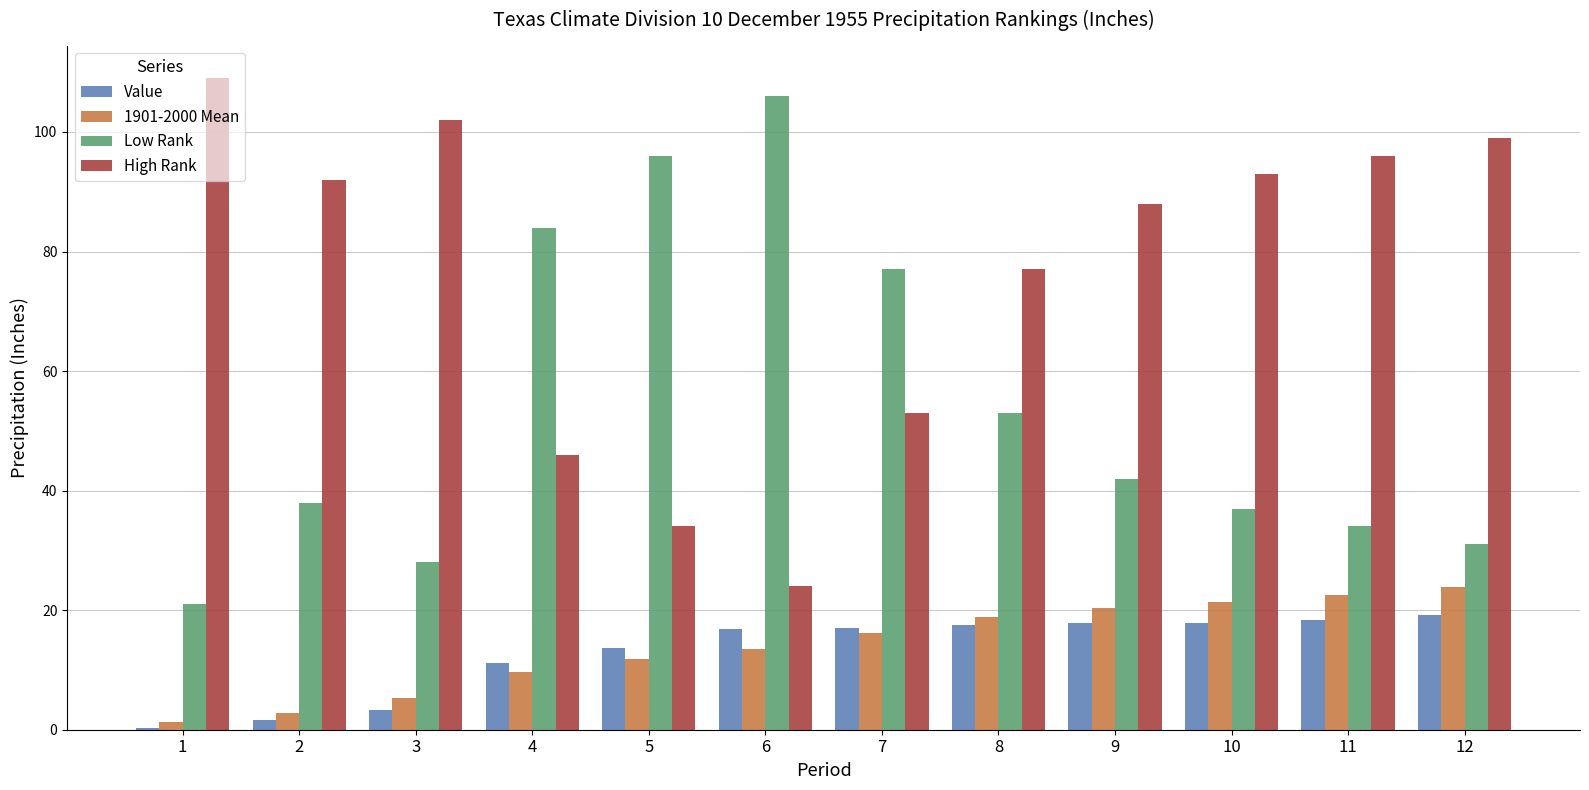

What is the sum of all Value values?

154.9